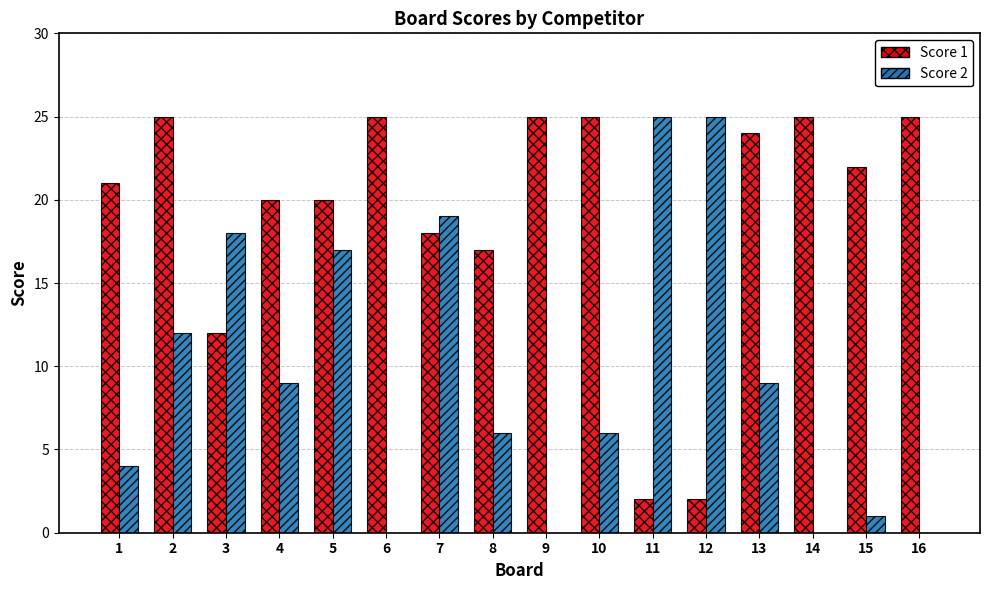

Is the value of Score 2 at 10 greater than the value of Score 1 at 1?

No